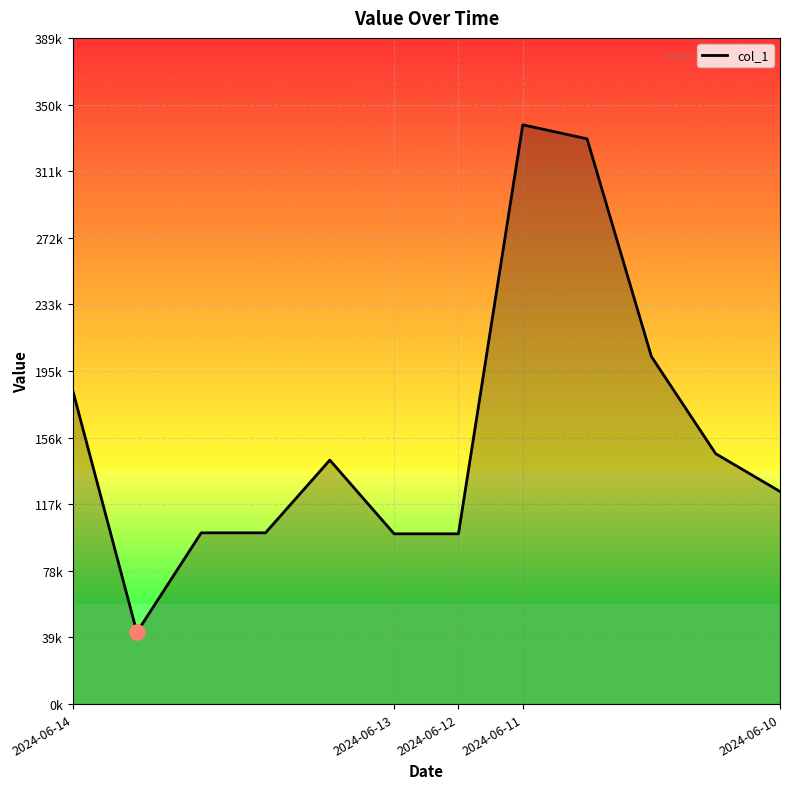

Does the chart have visible grid lines?

Yes